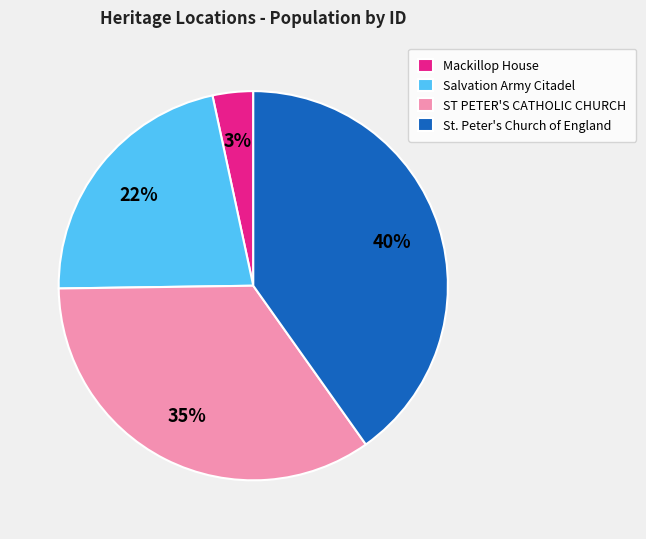

Do Mackillop House and ST PETER'S CATHOLIC CHURCH together represent more than half of the pie?

No